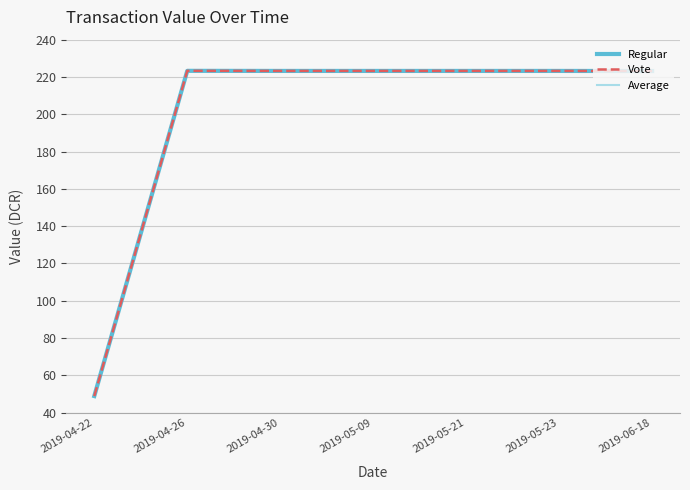

Reading left to right, transcribe all the data shown in this chart.

Regular: 48.9	223.3	223.2	223.2	223.2	223.2	223.2
Vote: 48.9	223.3	223.2	223.2	223.2	223.2	223.2
Average: 48.9	223.3	223.2	223.2	223.2	223.2	223.2